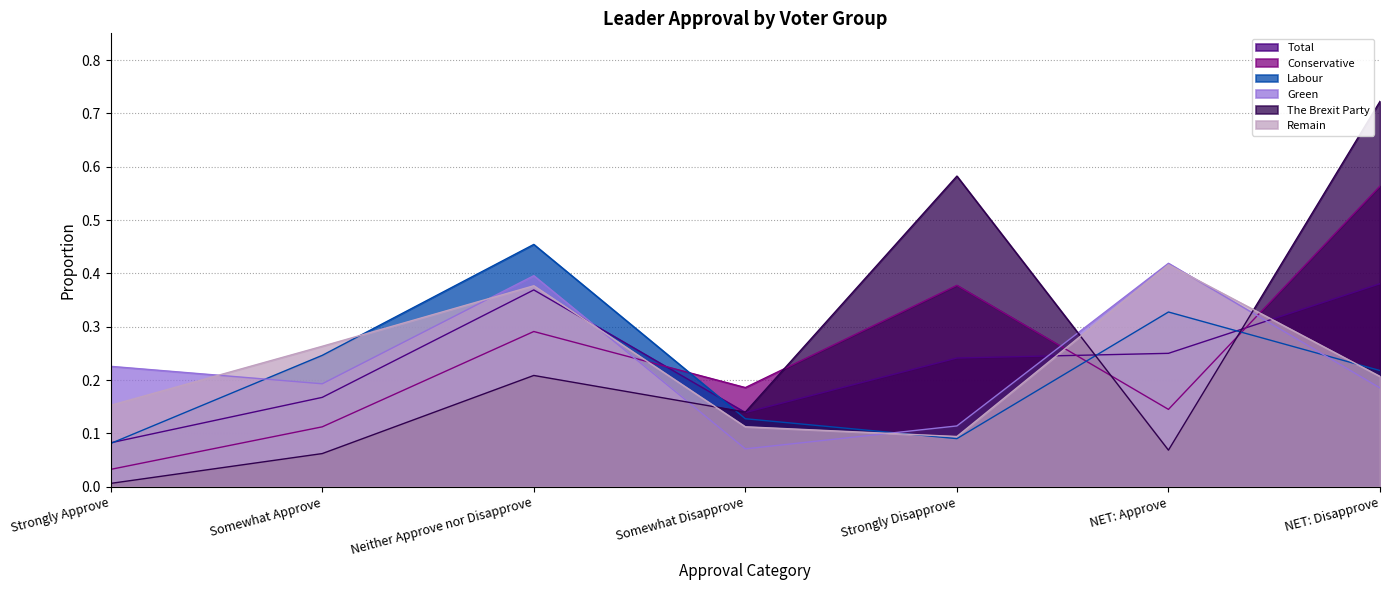

List the labels in order of Total value, smallest first.

Strongly Approve, Somewhat Disapprove, Somewhat Approve, Strongly Disapprove, NET: Approve, Neither Approve nor Disapprove, NET: Disapprove